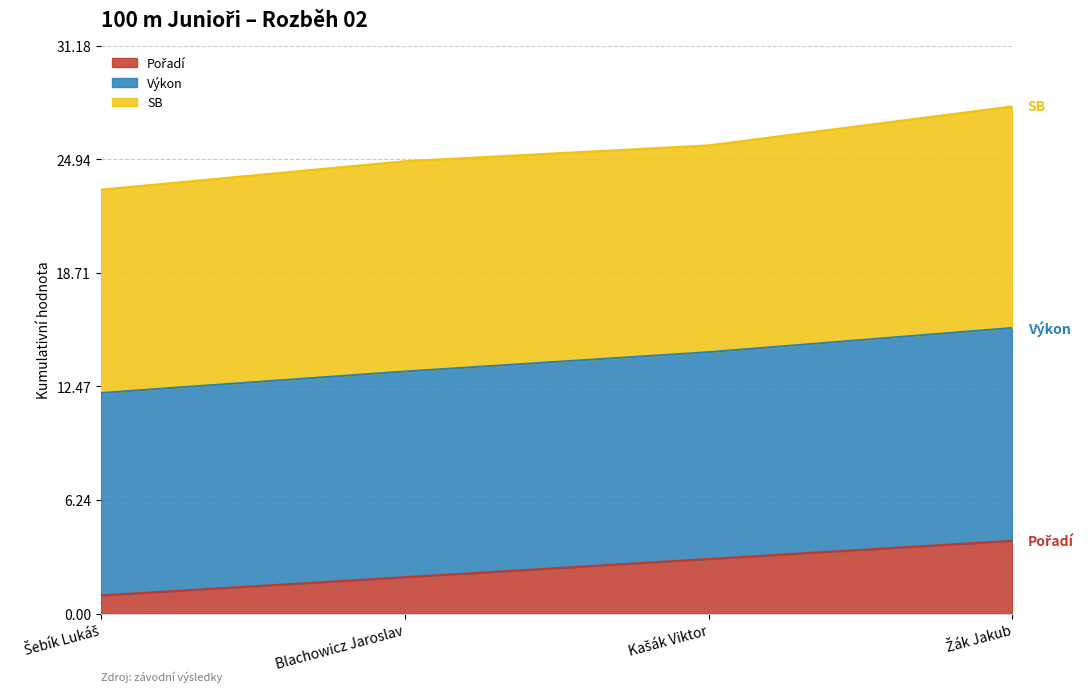

What is the difference between the highest and lowest values at Šebík Lukáš?

22.3